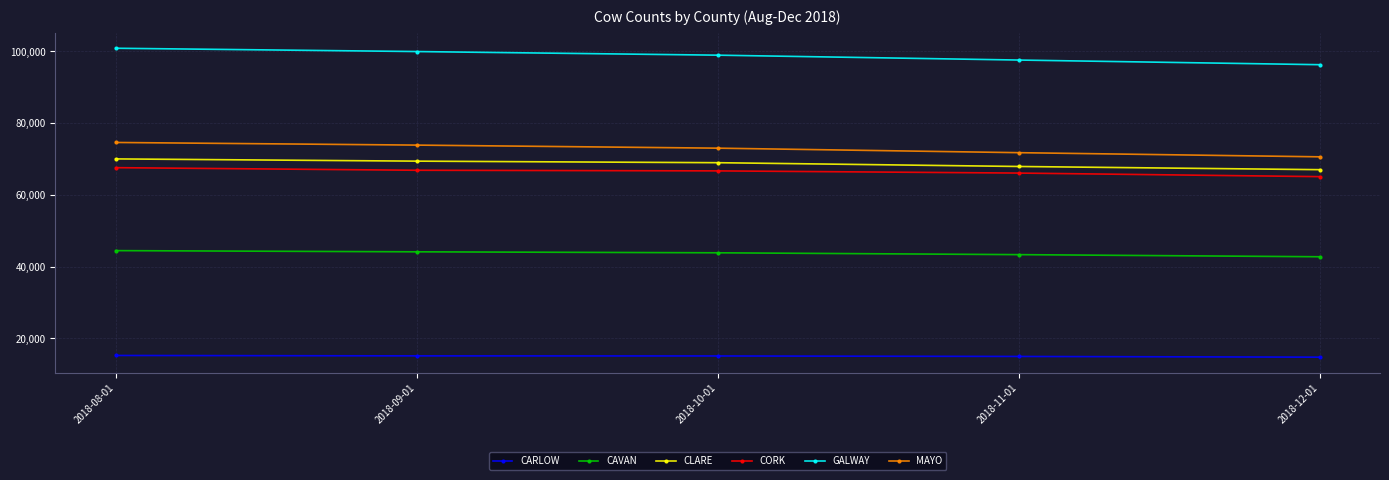

Rank the series at 2018-08-01 from highest to lowest value.

GALWAY, MAYO, CLARE, CORK, CAVAN, CARLOW